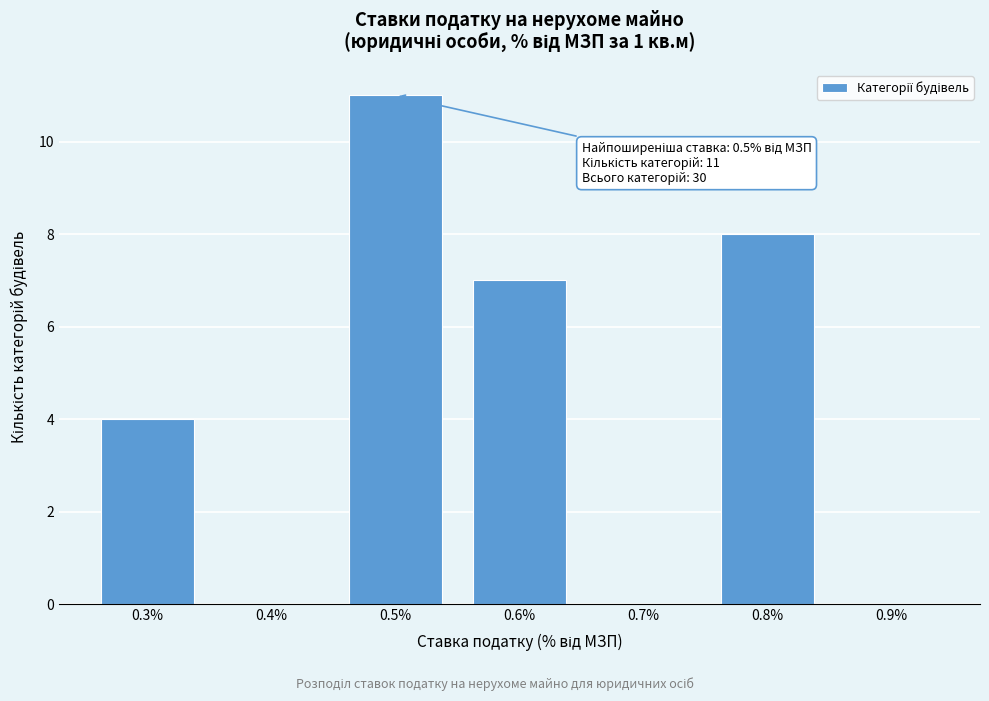

Reading left to right, transcribe all the data shown in this chart.

0.3%=4	0.4%=0	0.5%=11	0.6%=7	0.7%=0	0.8%=8	0.9%=0